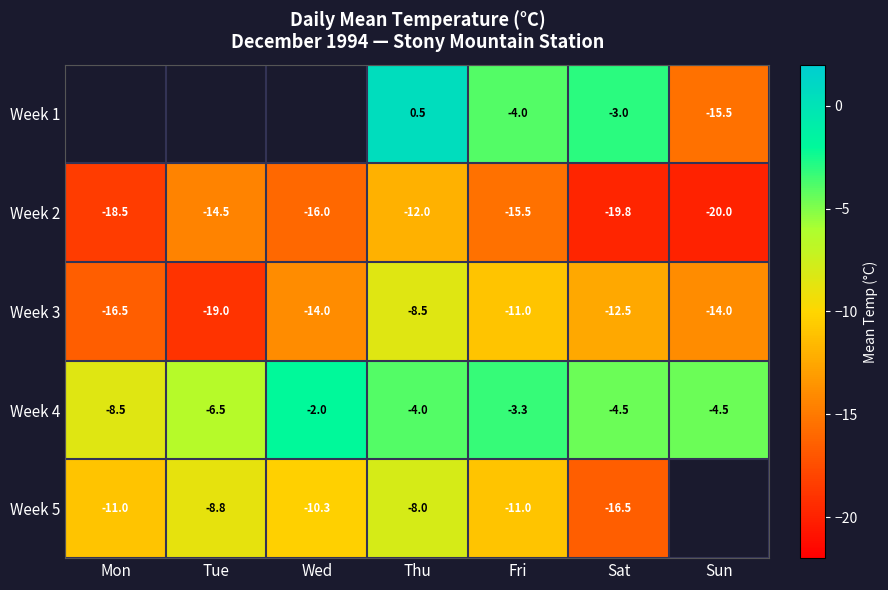

What is the sum of all Week 2 values?

-116.3